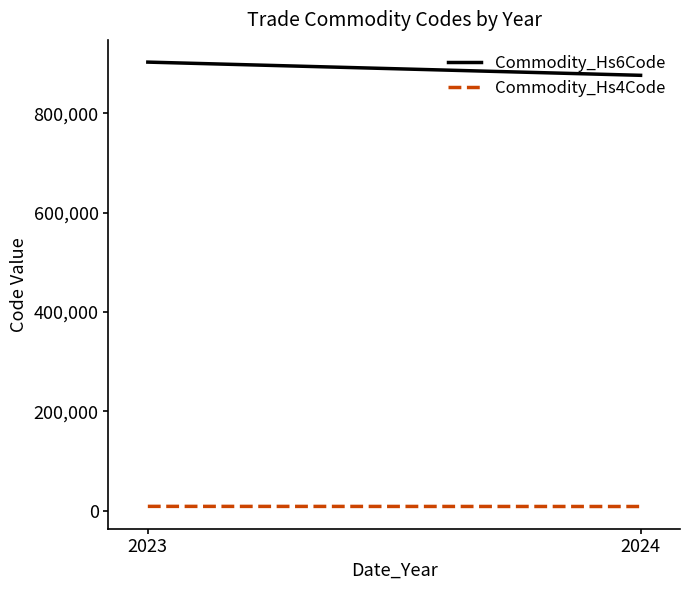

Reading right to left, transcribe all the data shown in this chart.

Commodity_Hs6Code: 2024=876171.5	2023=902750.0
Commodity_Hs4Code: 2024=8761.5	2023=9027.0